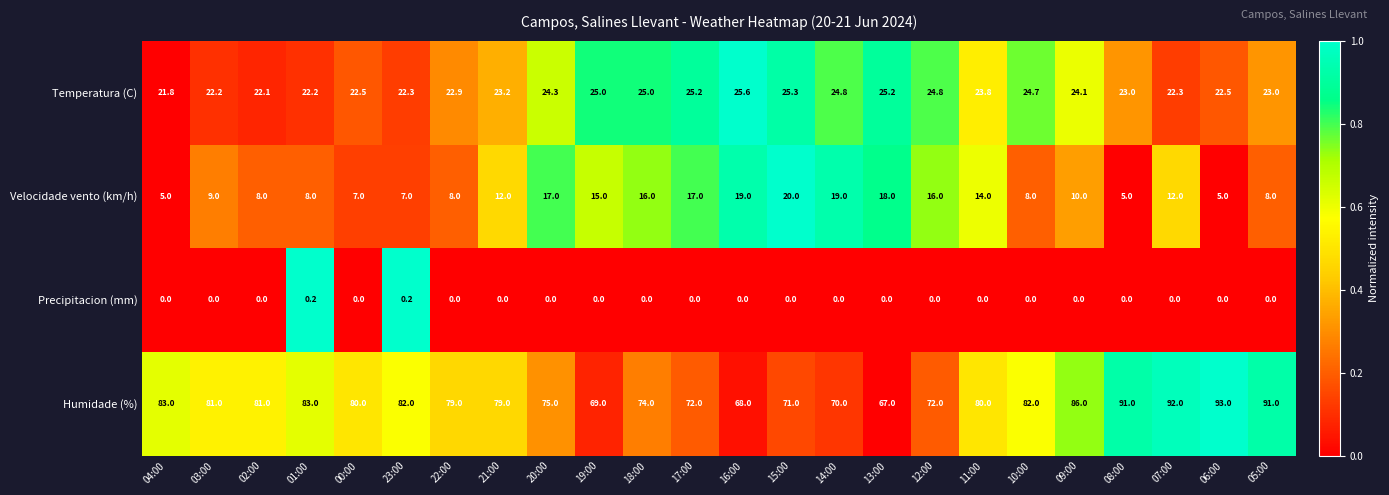

Between 22:00 and 15:00, which series saw the biggest shift?

Velocidade vento (km/h)